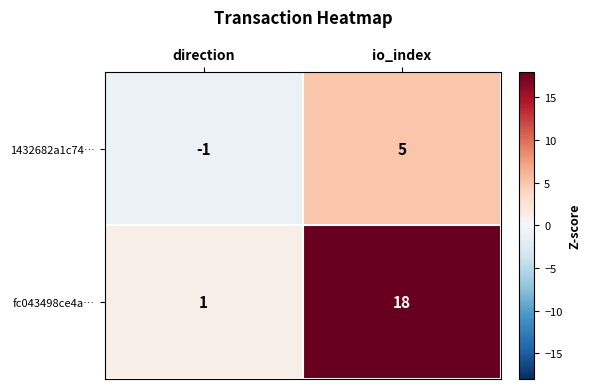

Which label corresponds to the smallest value in the chart?

direction